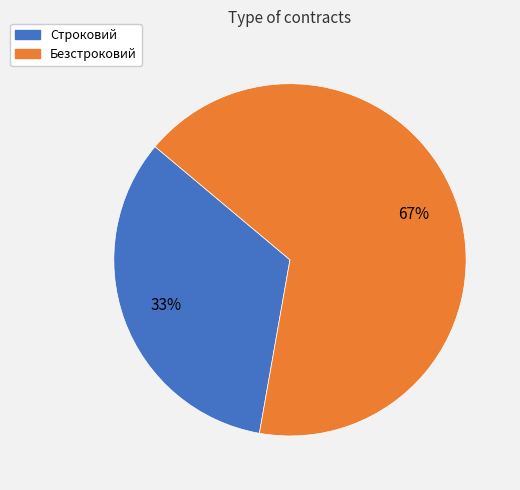

To the nearest percent, what portion does Безстроковий represent?

67%